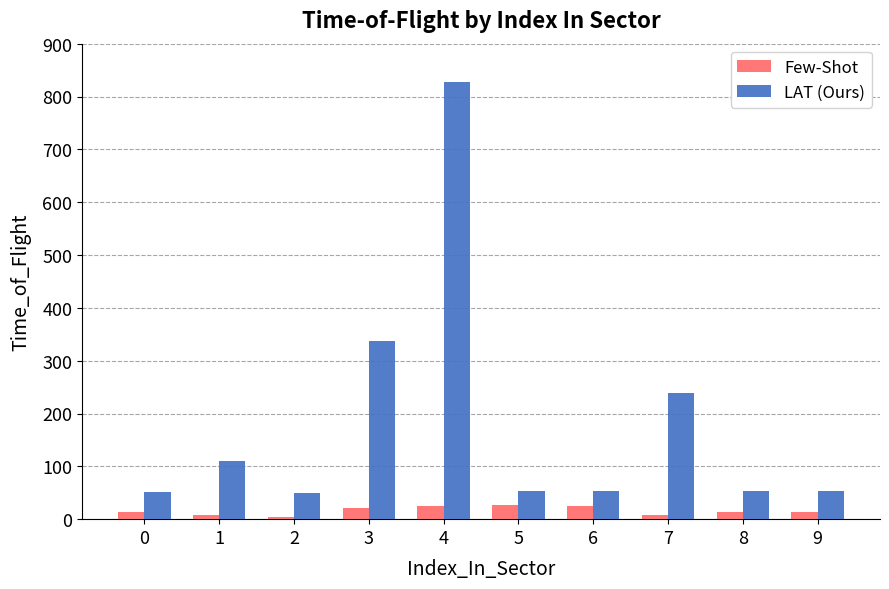

At how many categories does at least one series exceed 193?

3